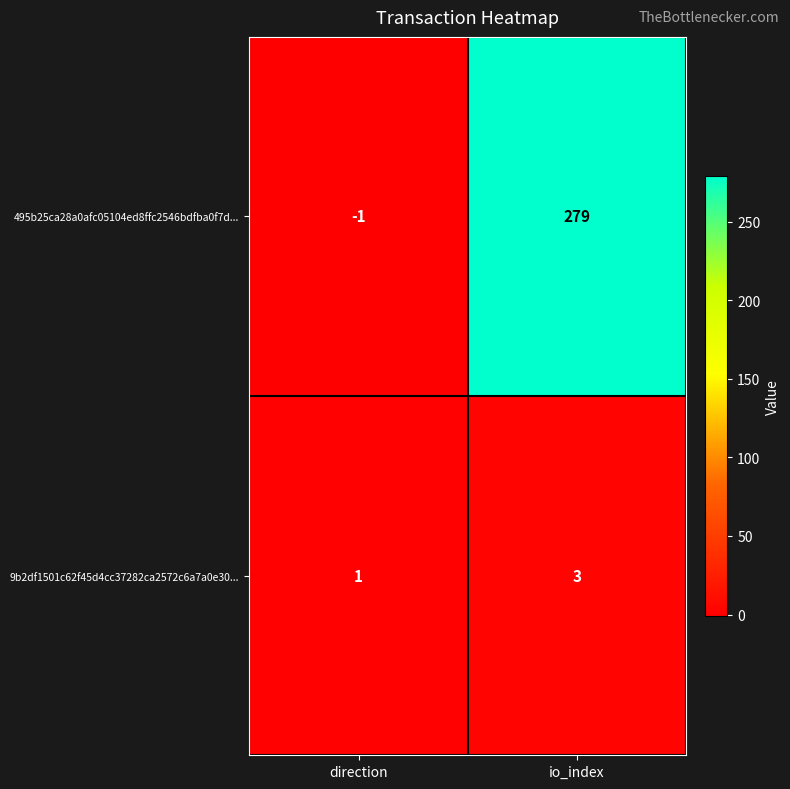

The value of 9b2df1501c62f45d4cc37282ca2572c6a7a0e30... at direction is 1. True or false?

True